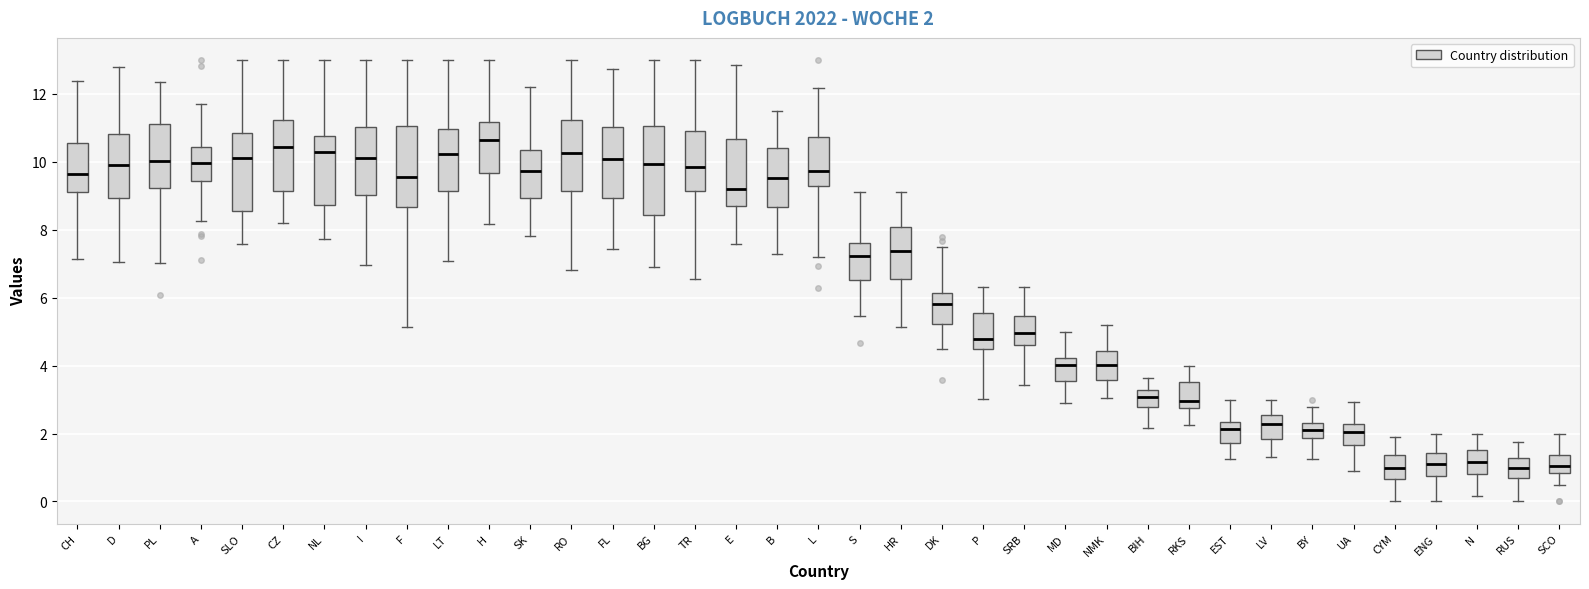

Comparing the boxes themselves (not the whiskers), which one is the tallest?

BG